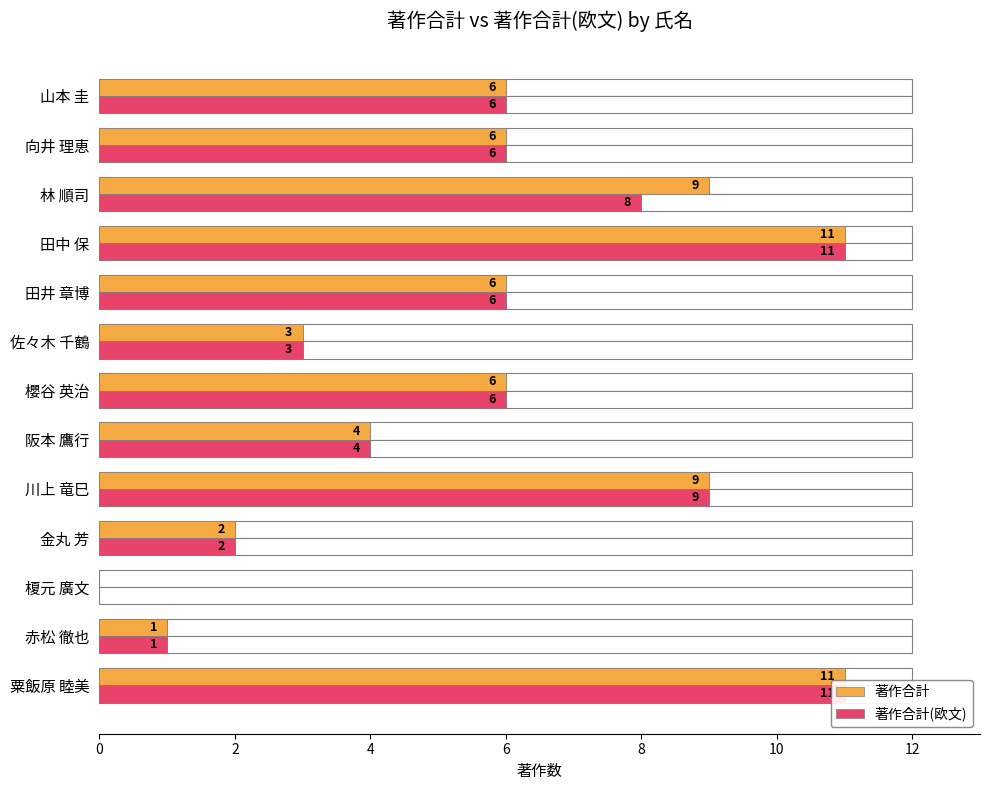

How many bars are there in each group?

2